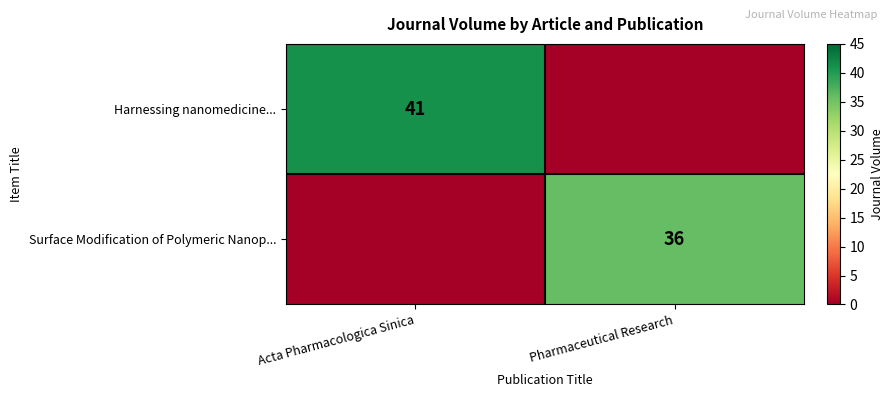

Is it true that Surface Modification of Polymeric Nanop... equals 22 at Pharmaceutical Research?

False